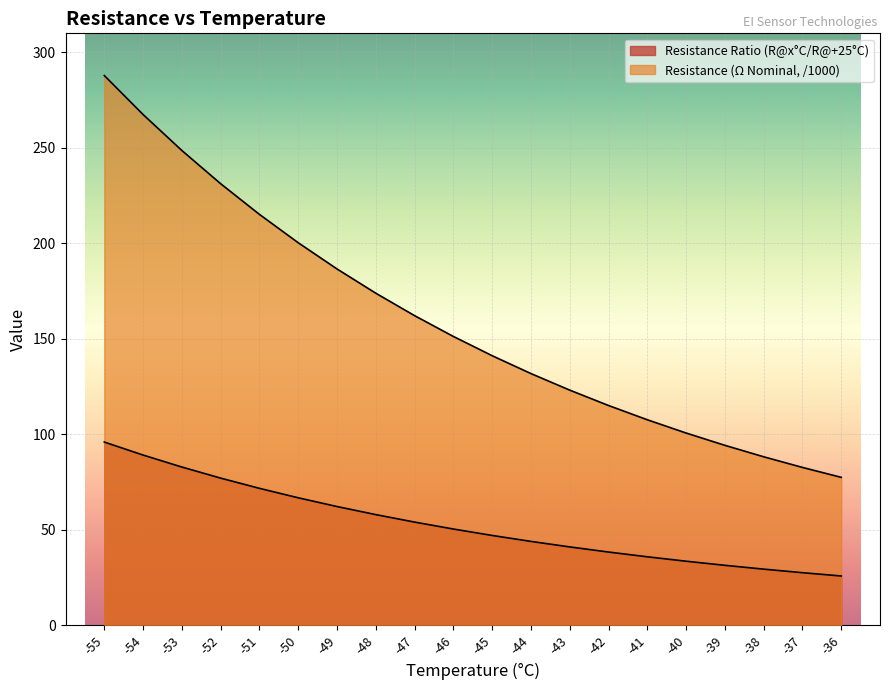

How many lines are shown in the chart?

2